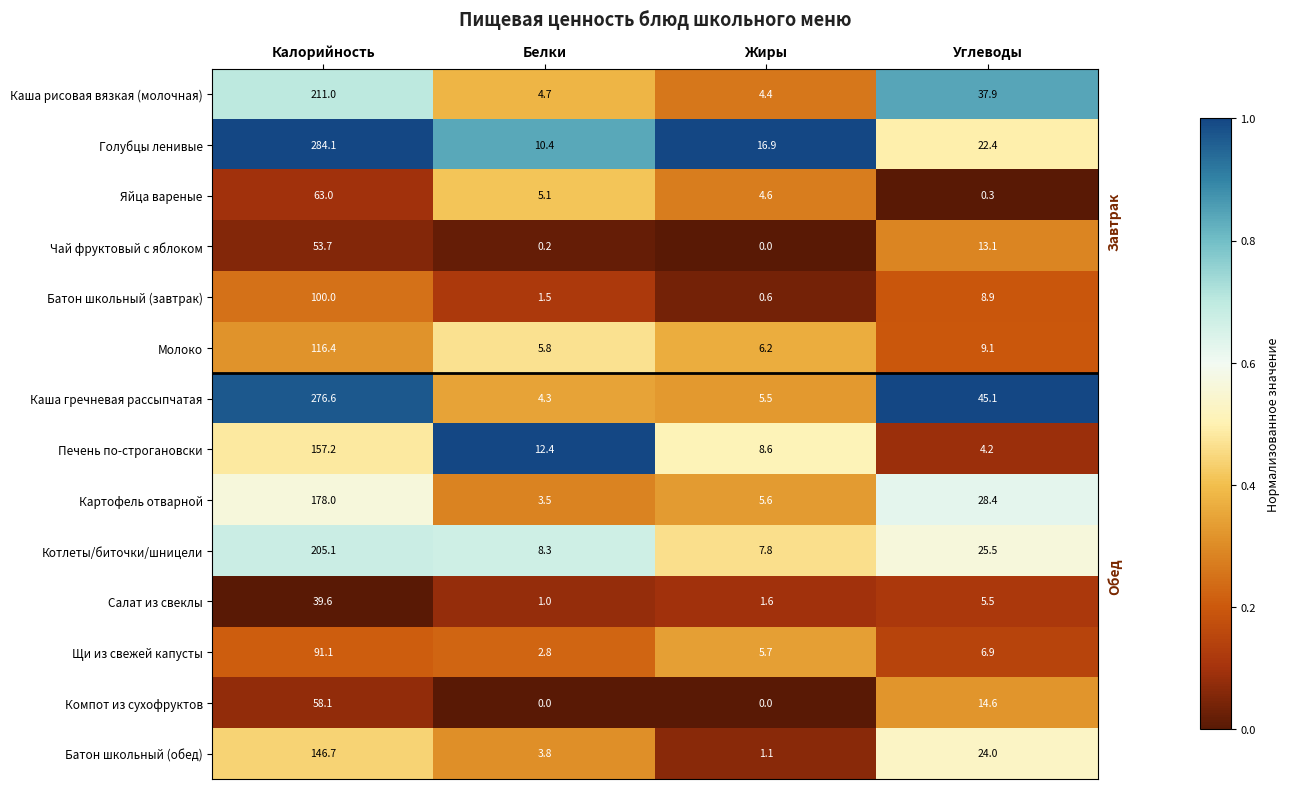

What is the difference between the highest and lowest values at Жиры?

16.9